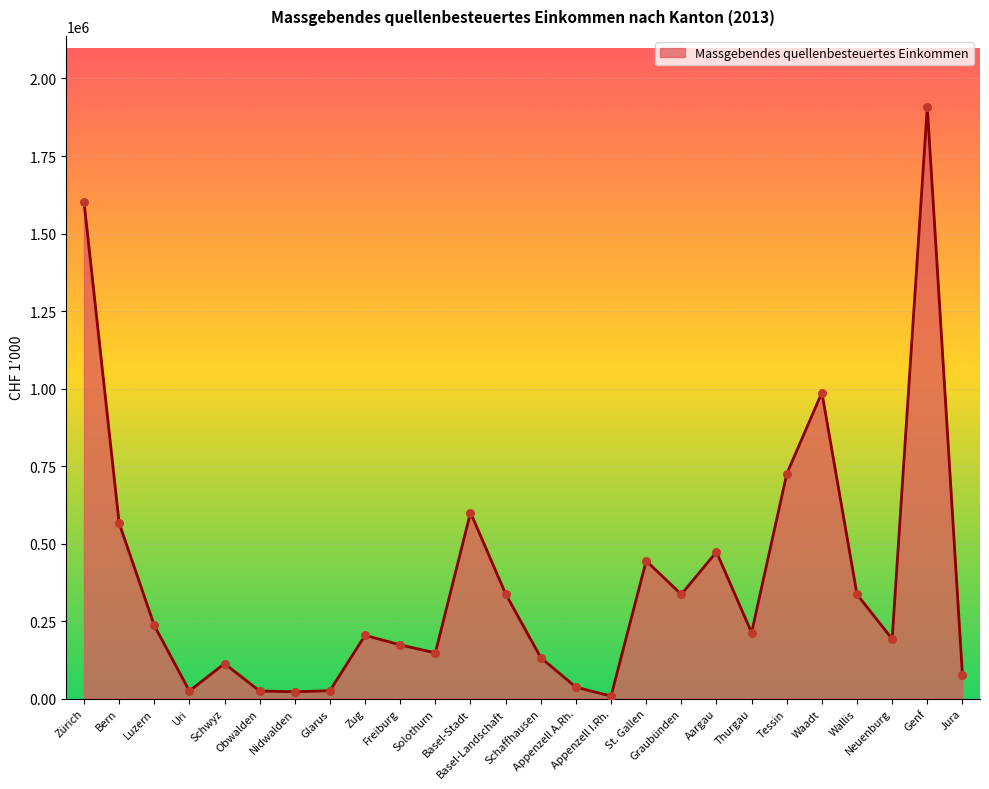

Approximately how many times larger is the value at Zürich compared to Genf?

0.8